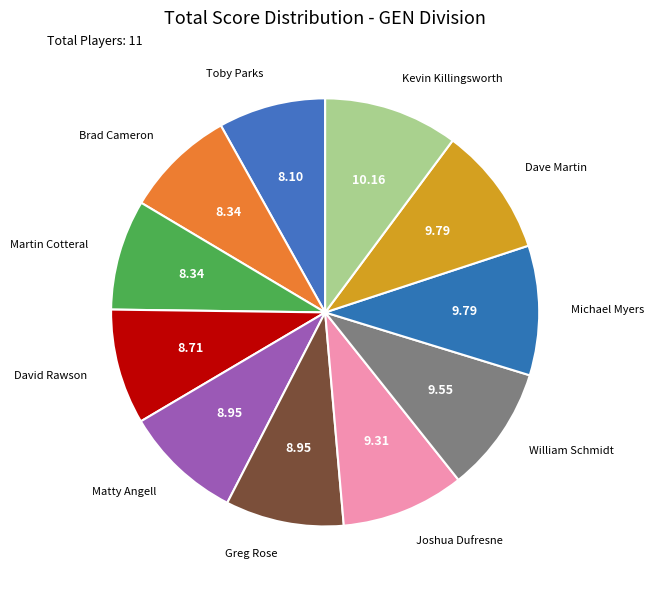

Does Martin Cotteral represent more than half of the total?

No